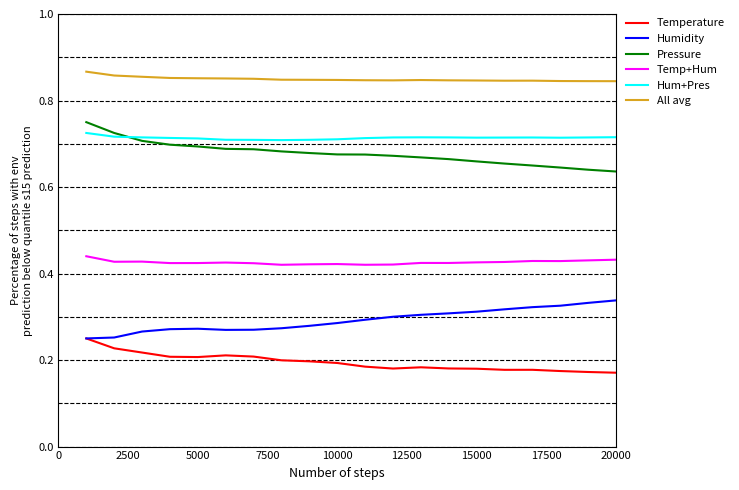

Which series has the largest total across all categories?

All avg